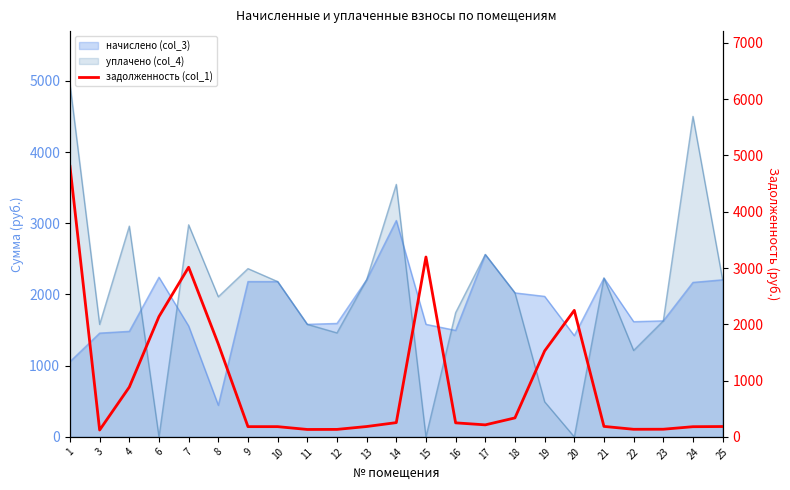

Which has a higher value, 8 or 1?

1